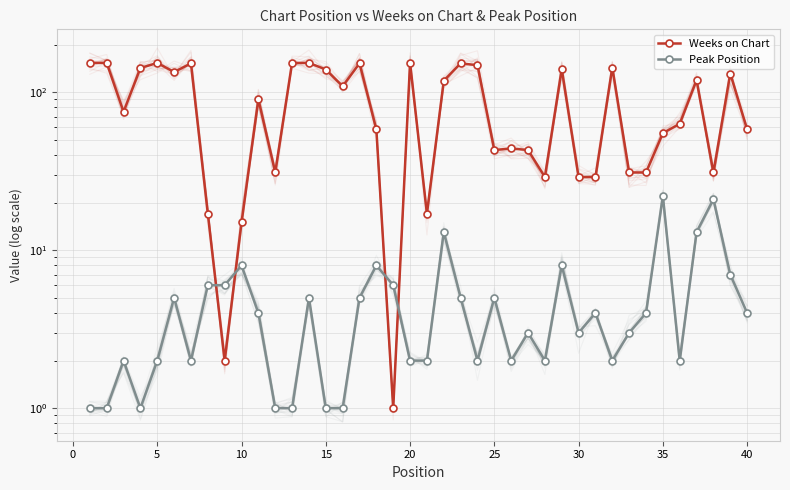

What is the lowest value of the Peak Position series?

1